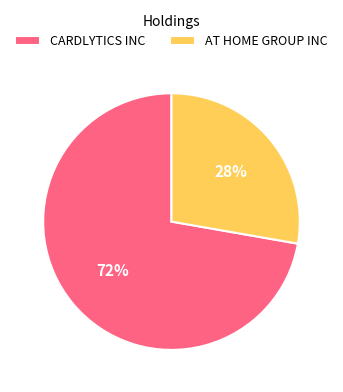

Combined, do AT HOME GROUP INC and CARDLYTICS INC account for over 50%?

Yes